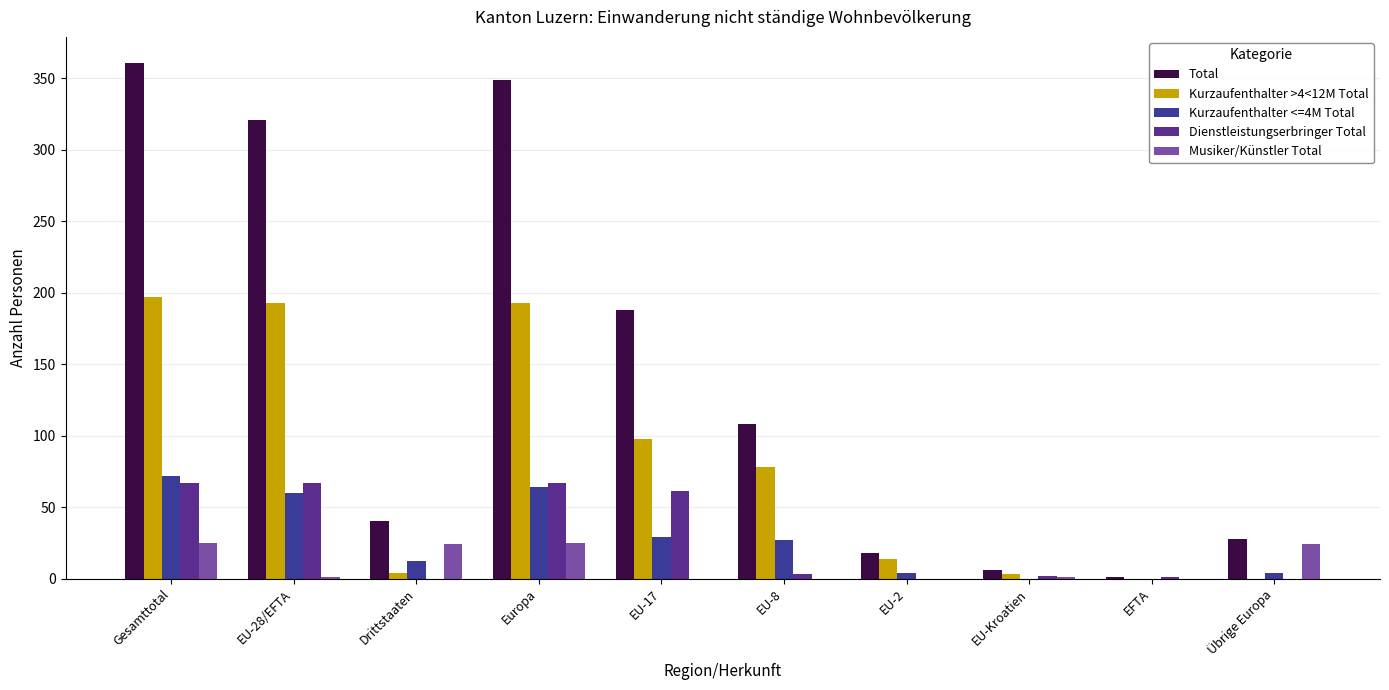

What is the sum of all Musiker/Künstler Total values?

100